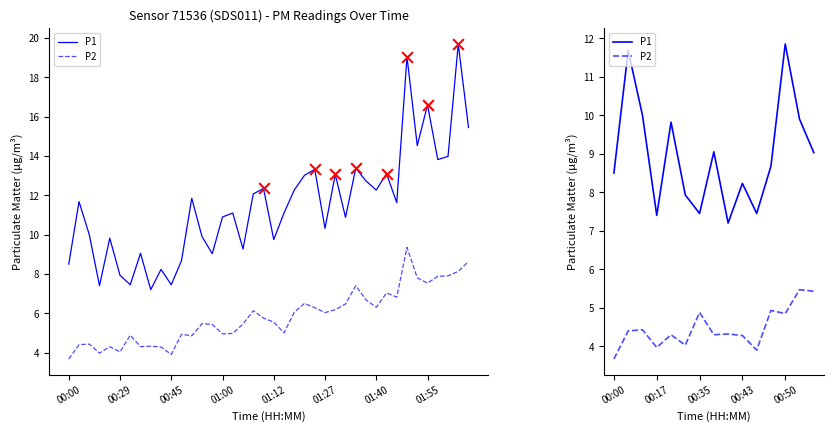

Which series contains the highest Y value?

P1